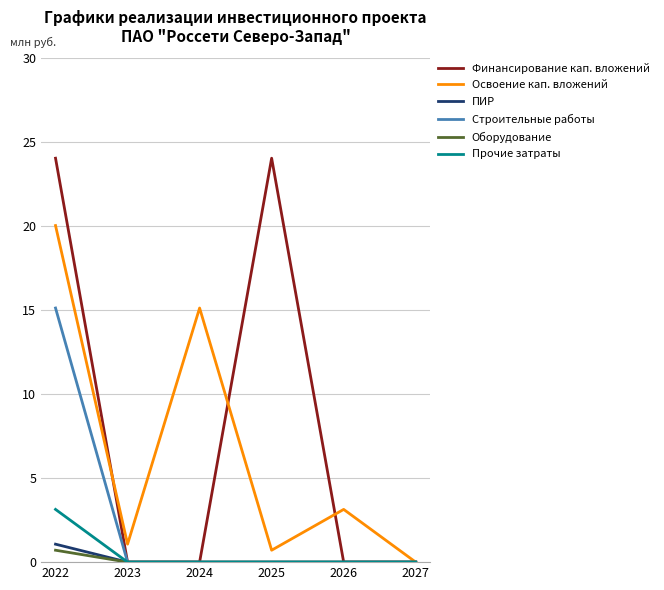

At which category is the sum across all series the highest?

2022